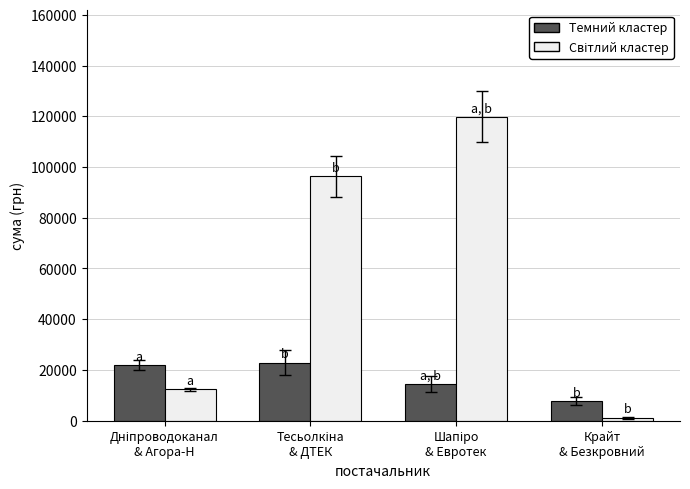

What is the average value of the Темний кластер series?

16777.0